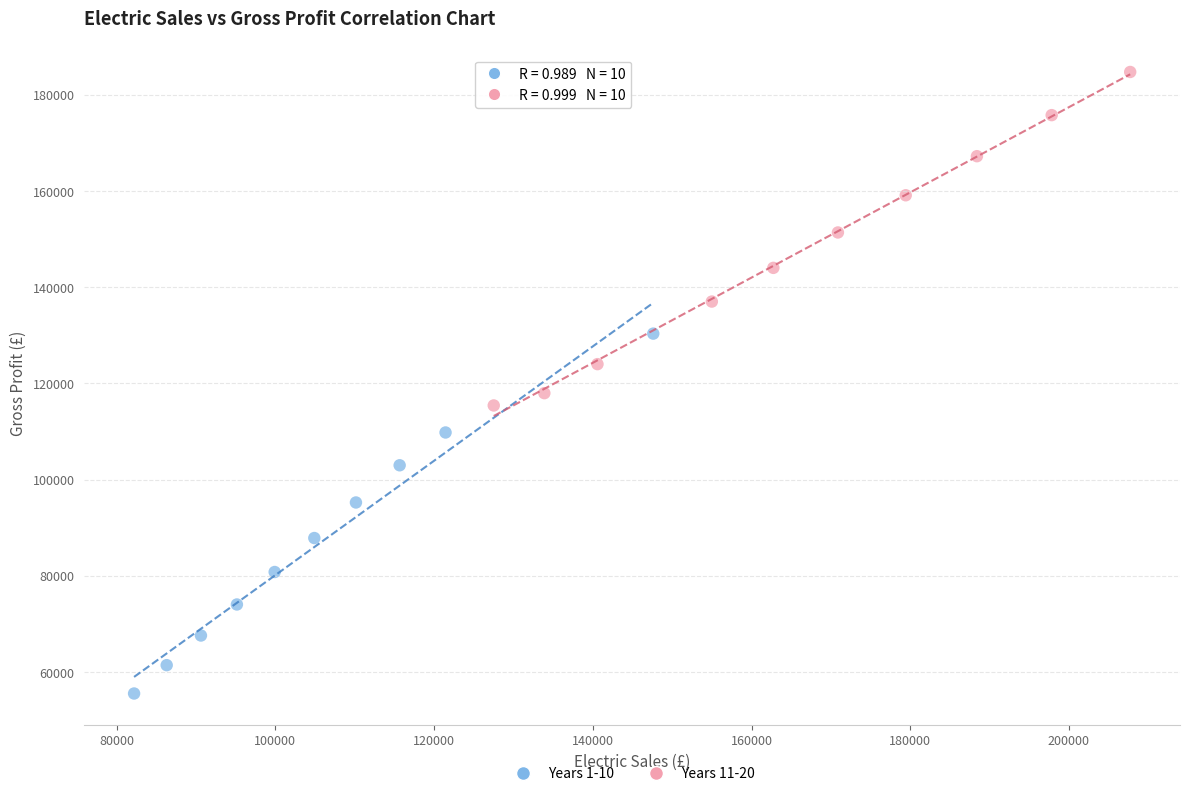

Which series reaches the minimum Y coordinate?

Years 1-10